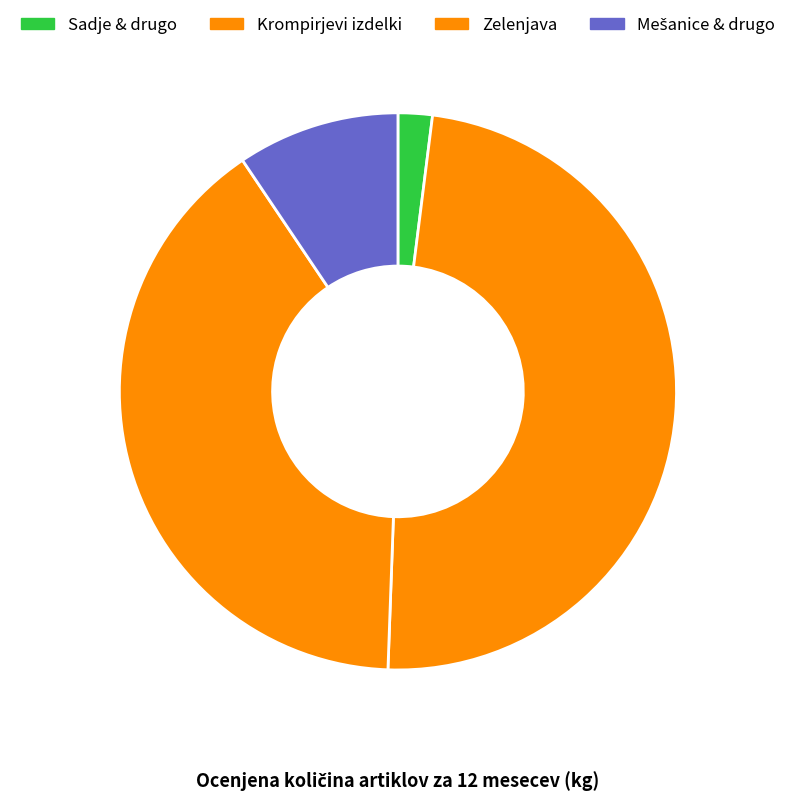

How many segments does this pie chart have?

4